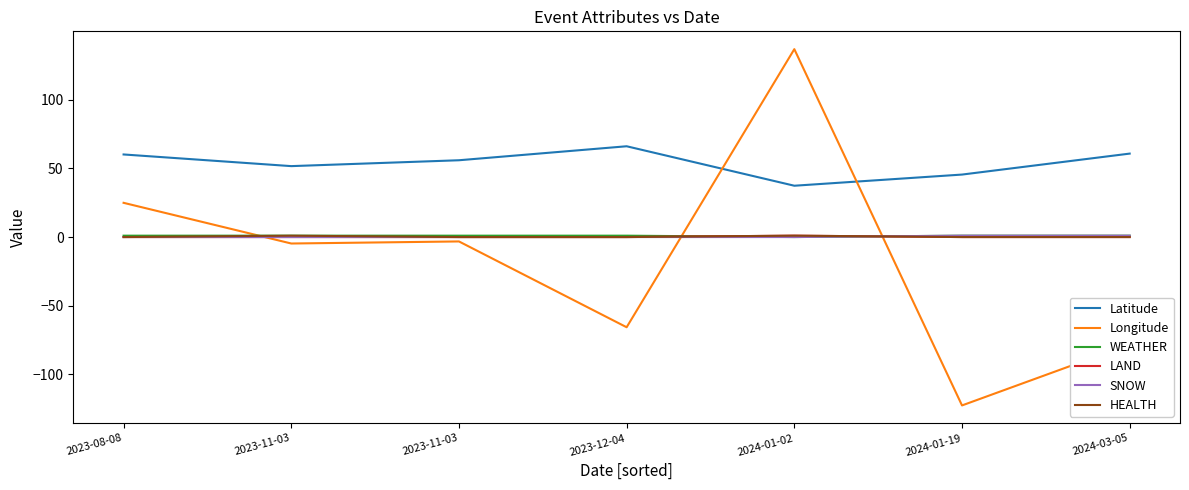

What are all the series names shown in the legend?

Latitude, Longitude, WEATHER, LAND, SNOW, HEALTH